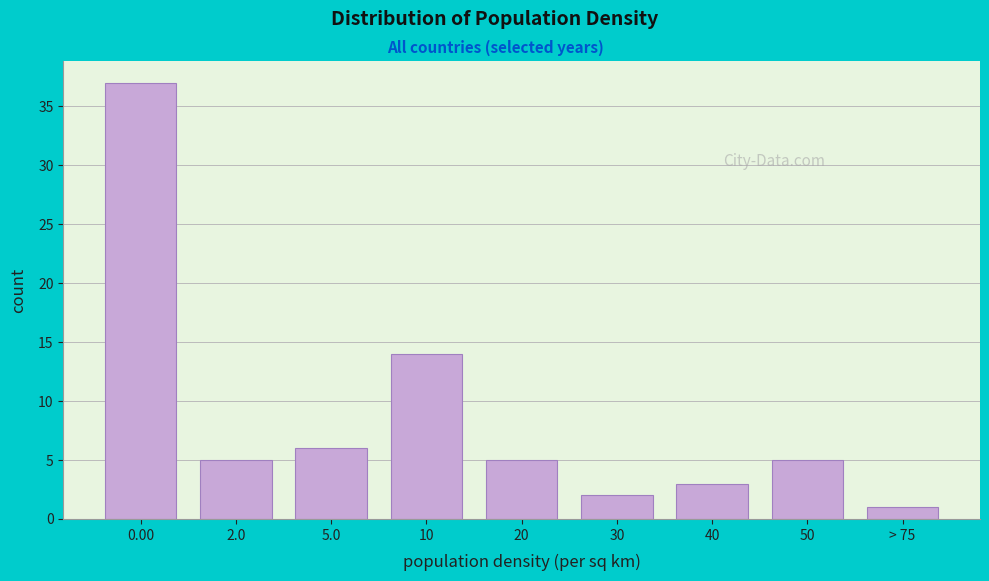

Reading left to right, what are all the values shown in this chart?

37	5	6	14	5	2	3	5	1